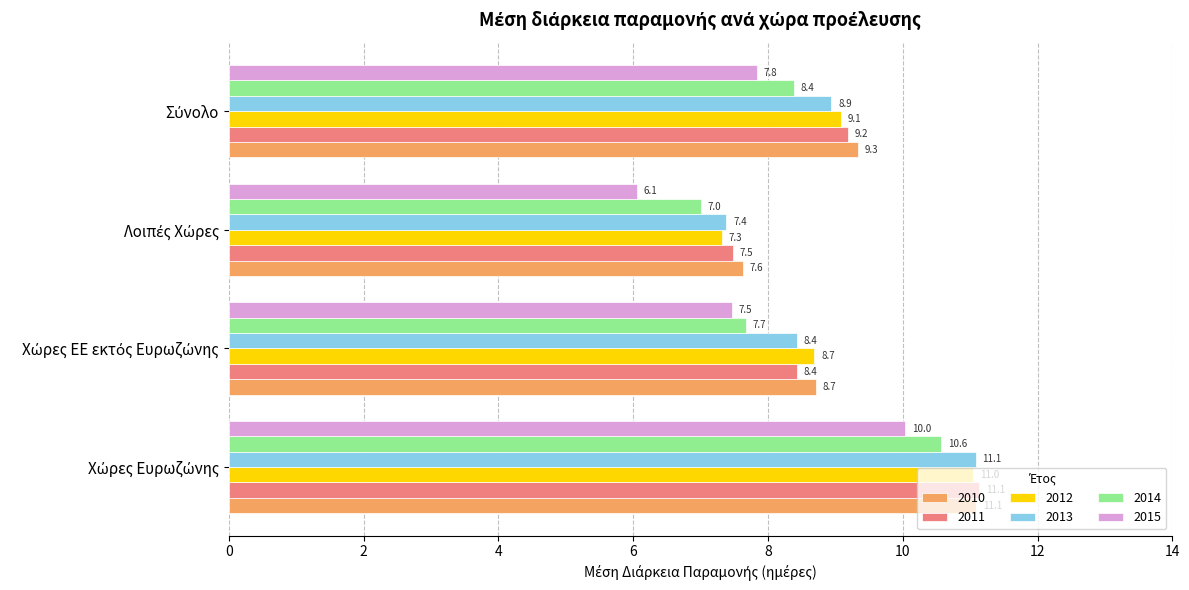

What is the greatest value displayed?

11.1